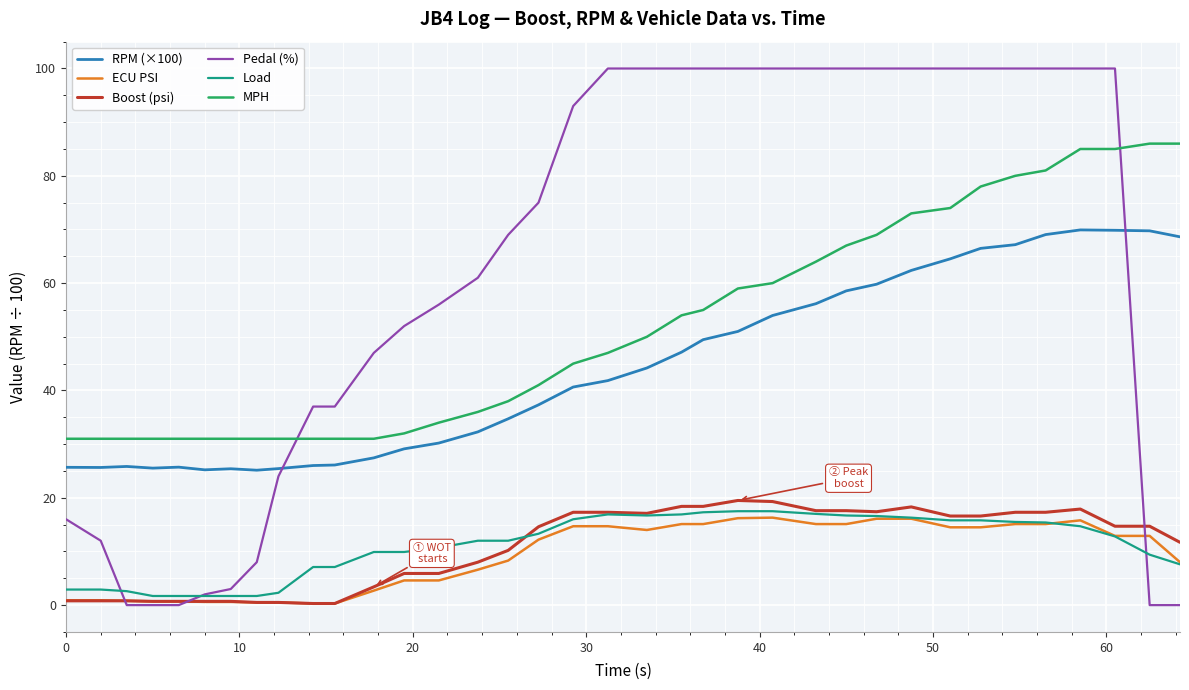

True or false: MPH and ECU PSI intersect in this chart.

False